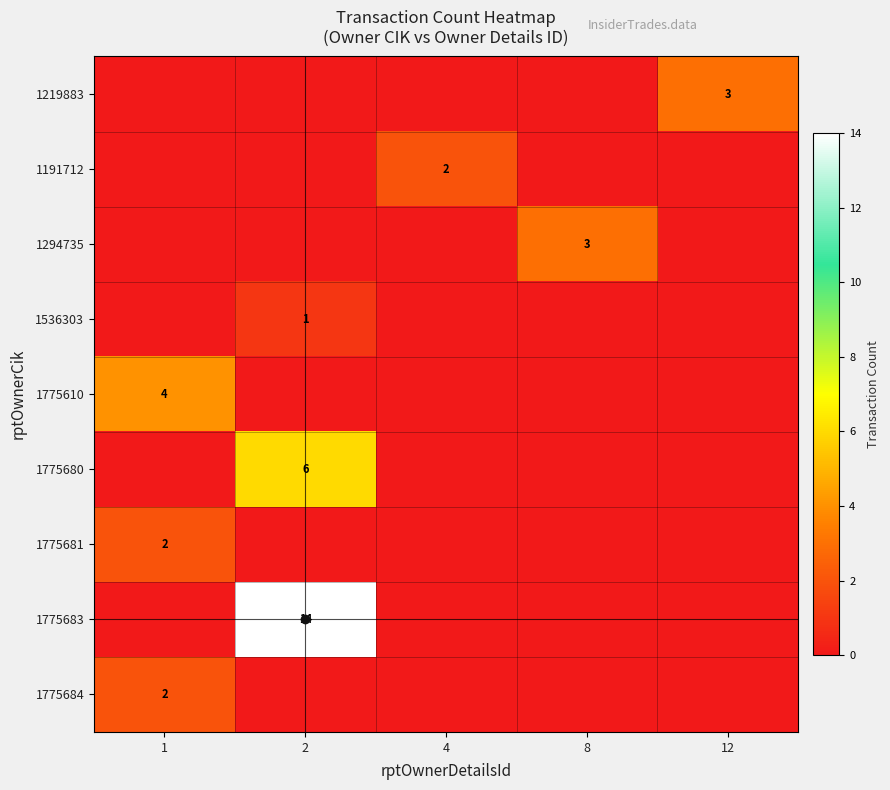

Where is 1775683 nearest to the value 7?

1